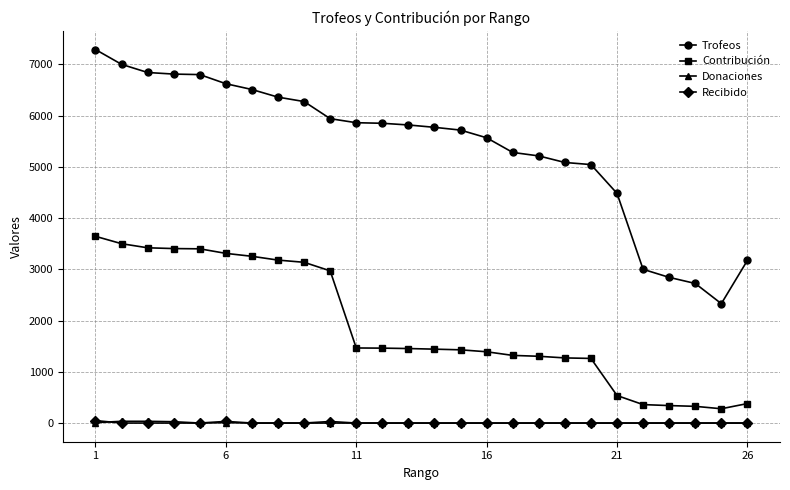

What is the value of the Donaciones point at the 12th from the left?

0